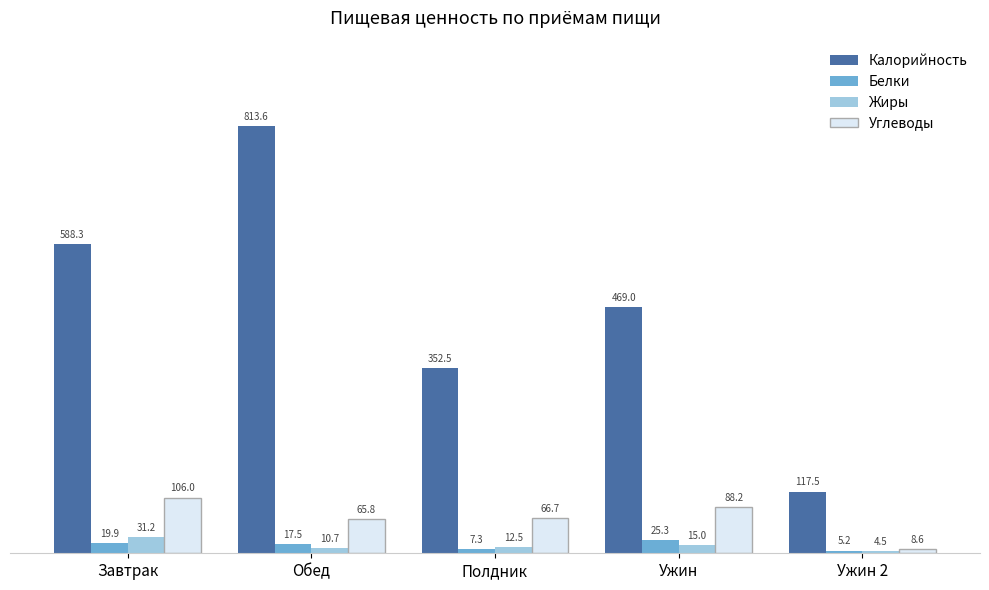

Where does the Жиры series first go above 12?

Завтрак